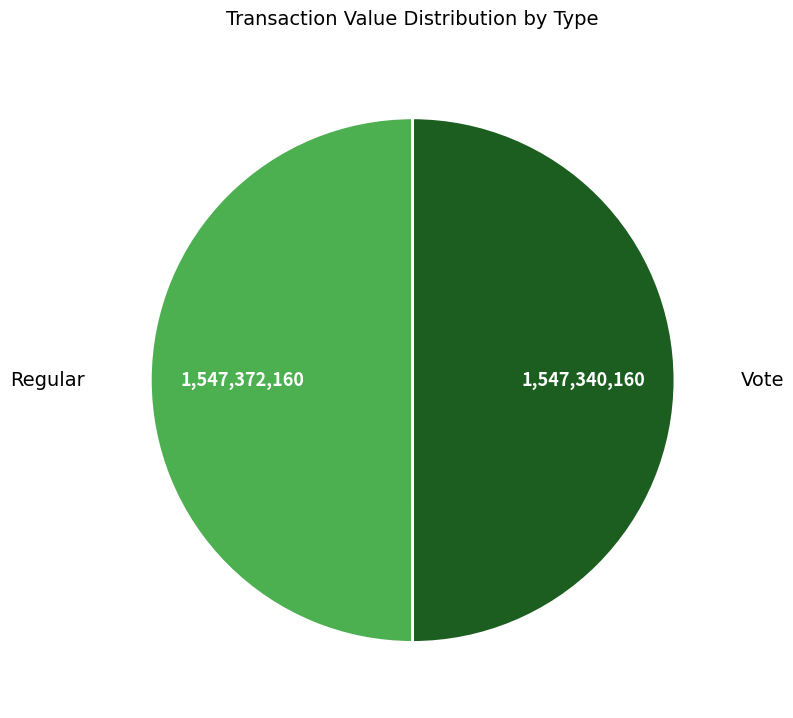

What is the ratio of the value at Vote to the value at Regular?

1.0